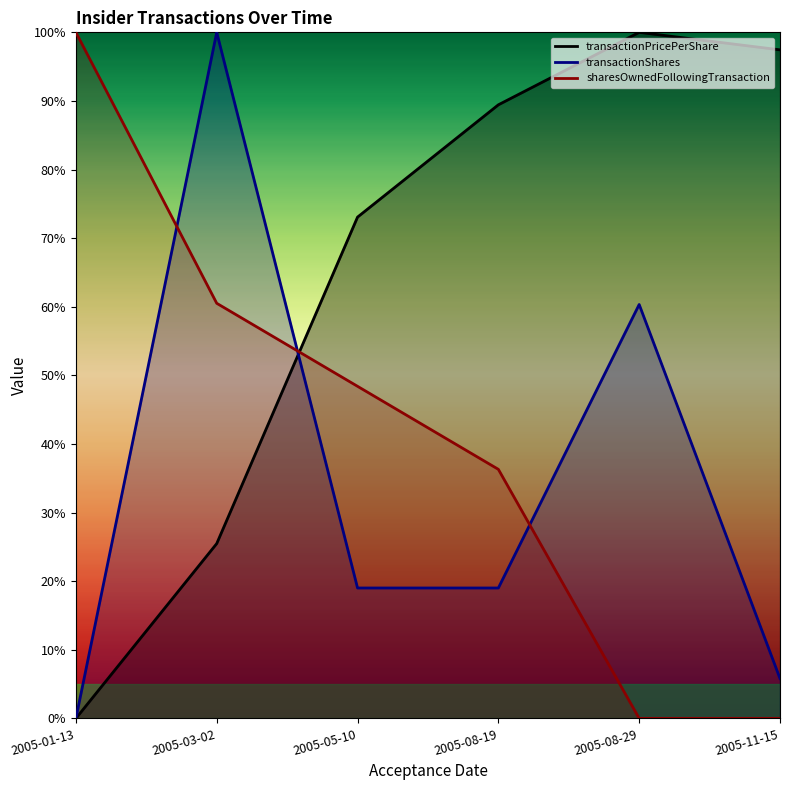

How many categories are shown in the chart?

6